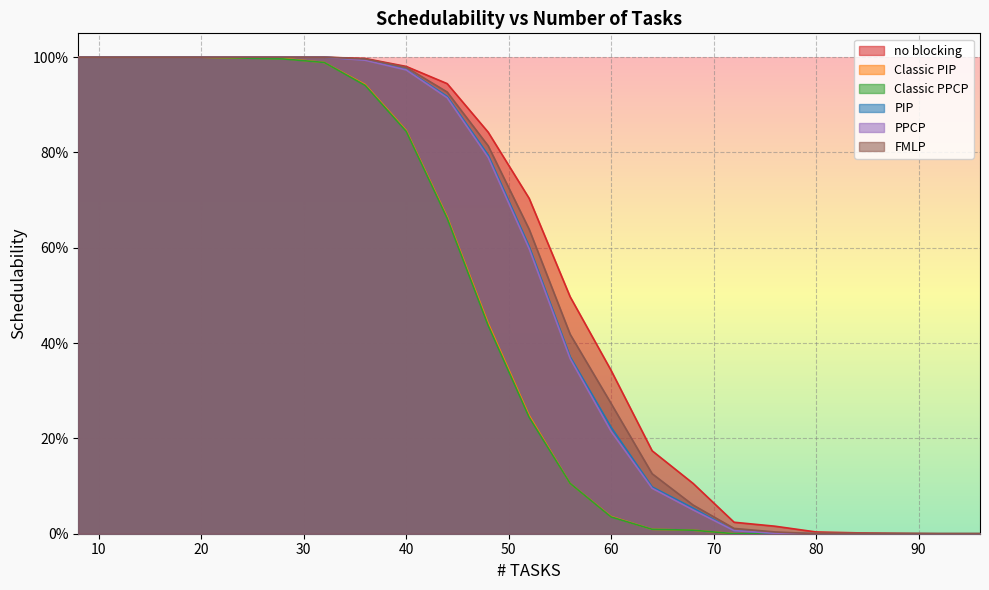

At 92, list the series in order from smallest to largest.

no blocking, Classic PIP, Classic PPCP, PIP, PPCP, FMLP